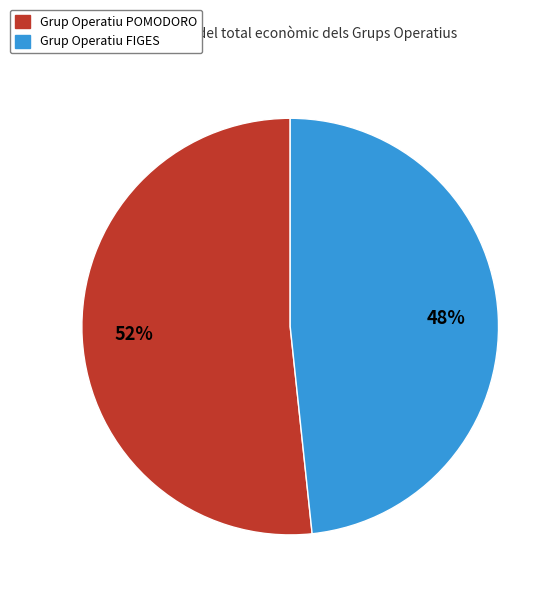

Which category has the smallest portion of the pie?

Grup Operatiu FIGES